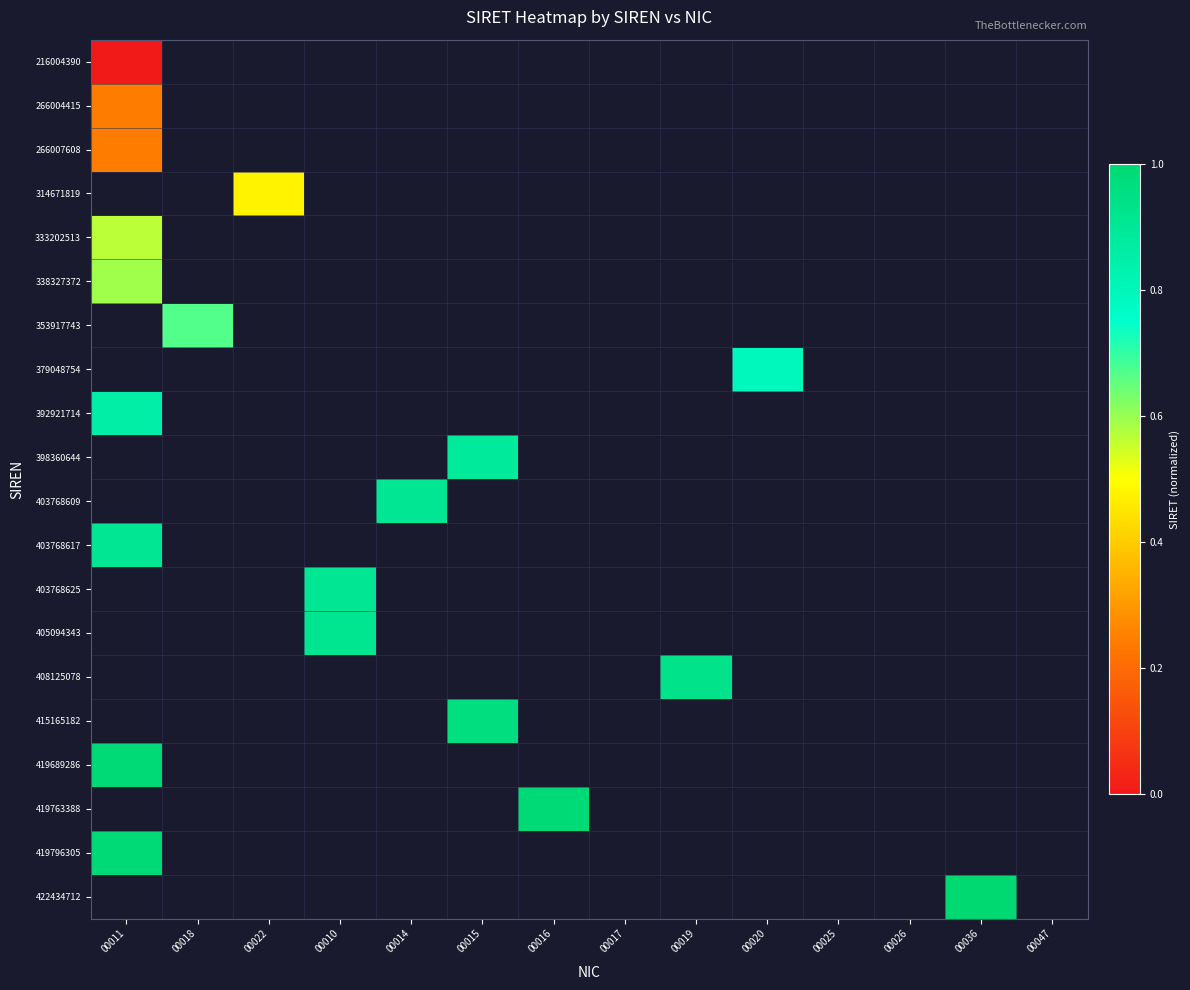

At which label does 266007608 reach its peak?

00011